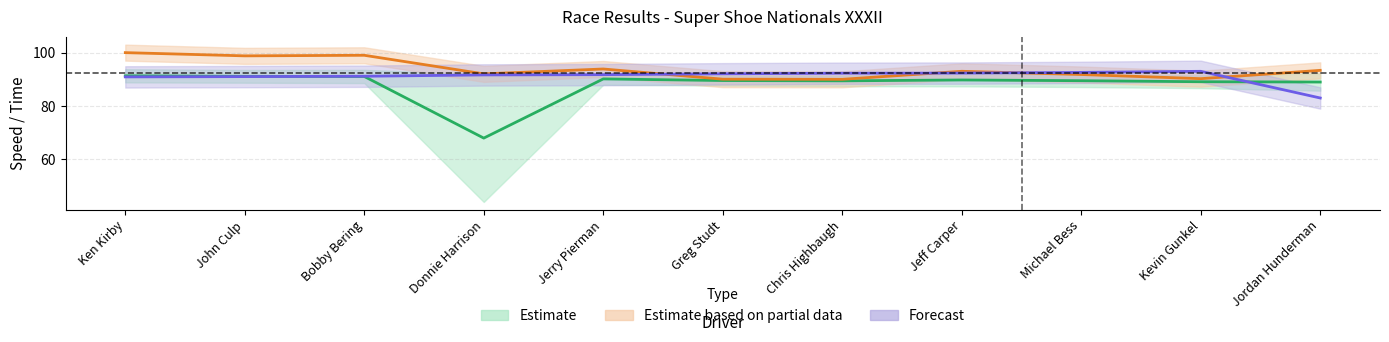

Count the number of categories in the chart.

11